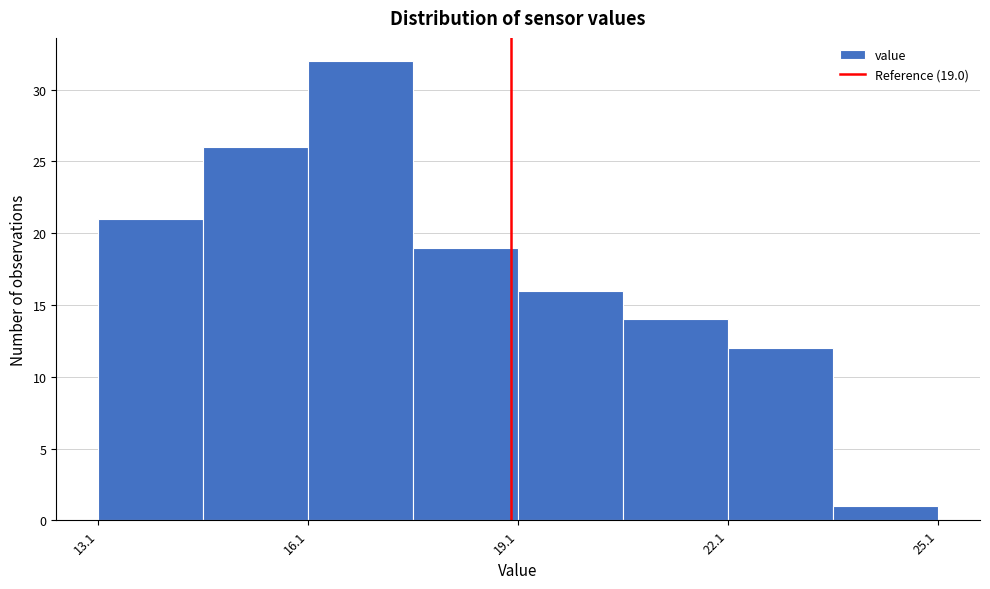

Around what value on the x-axis is the tallest bar? Give the approximate position of its centre, as read against the axis.

17.0